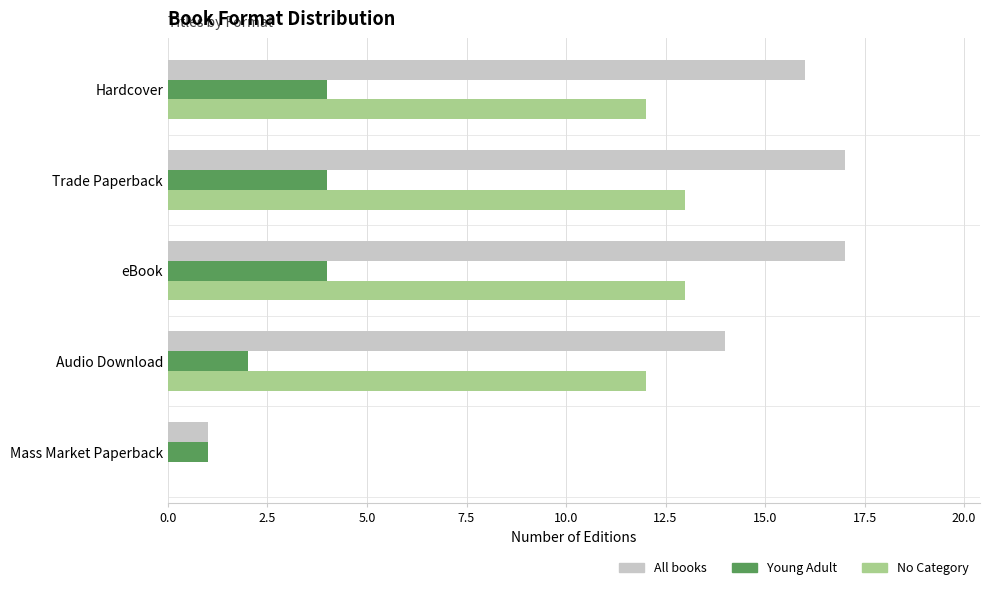

True or false: No Category has a value of 17 at eBook.

False